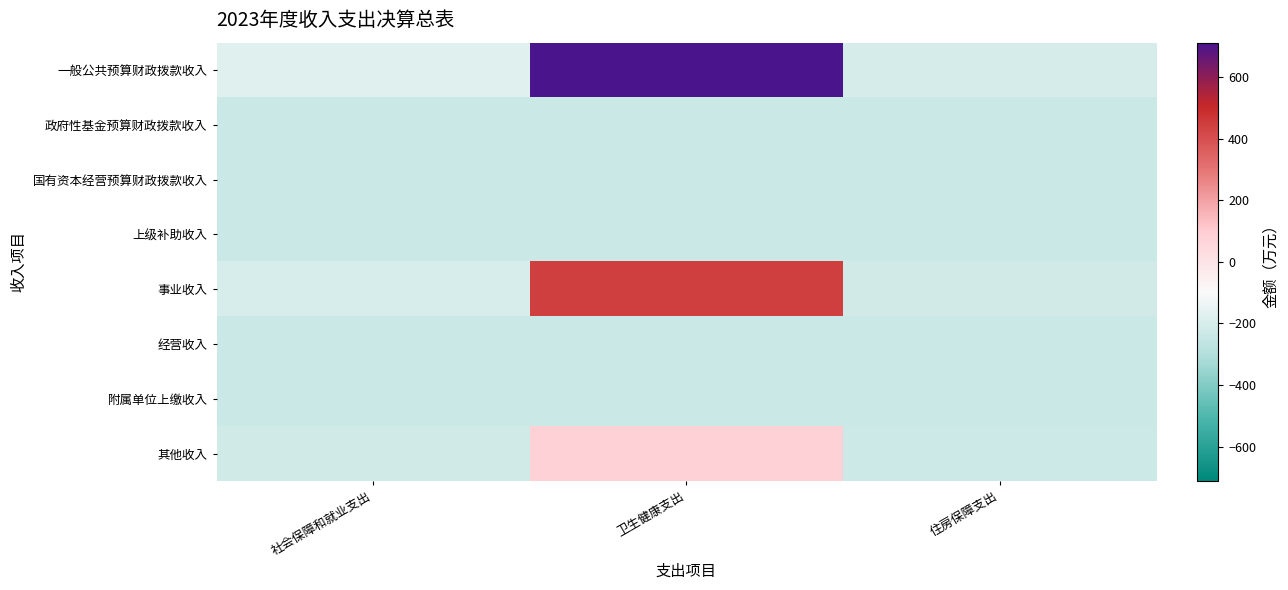

Rank the series by their maximum value, from highest to lowest.

一般公共预算财政拨款收入, 事业收入, 其他收入, 政府性基金预算财政拨款收入, 国有资本经营预算财政拨款收入, 上级补助收入, 经营收入, 附属单位上缴收入